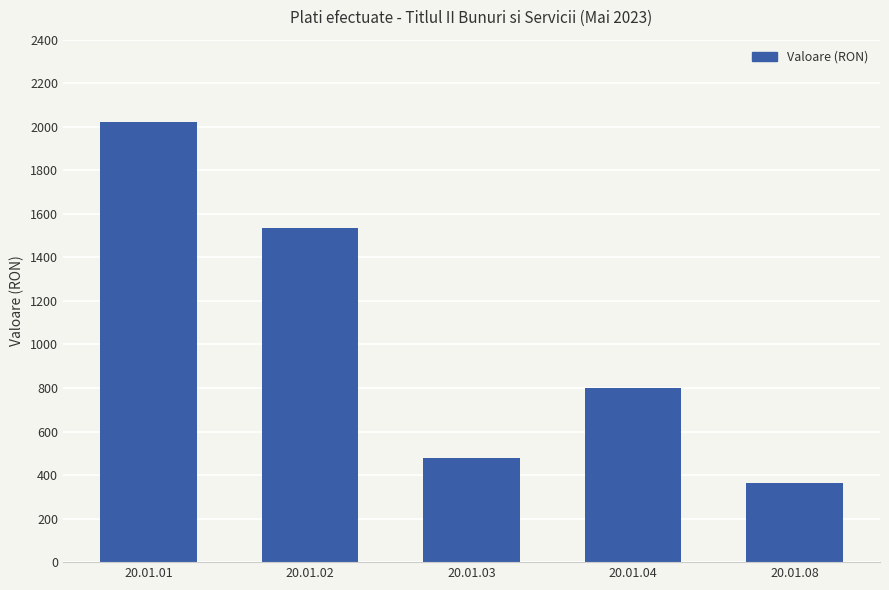

Reading left to right, list all the values displayed in this chart.

20.01.01=2023.0	20.01.02=1532.7	20.01.03=478.6	20.01.04=801.3	20.01.08=365.2